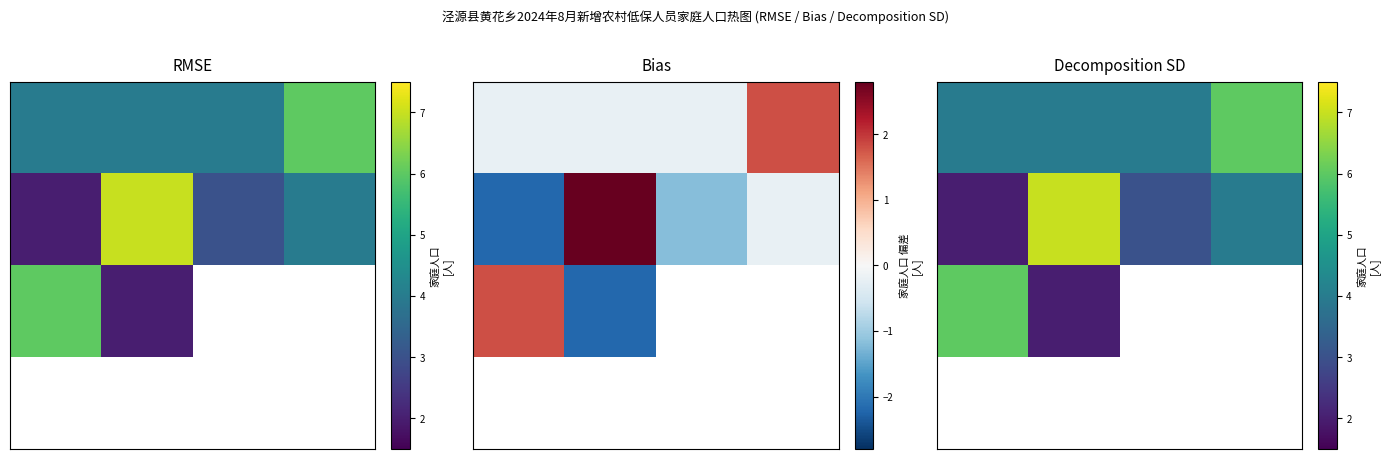

Which label corresponds to the largest value in the chart?

1